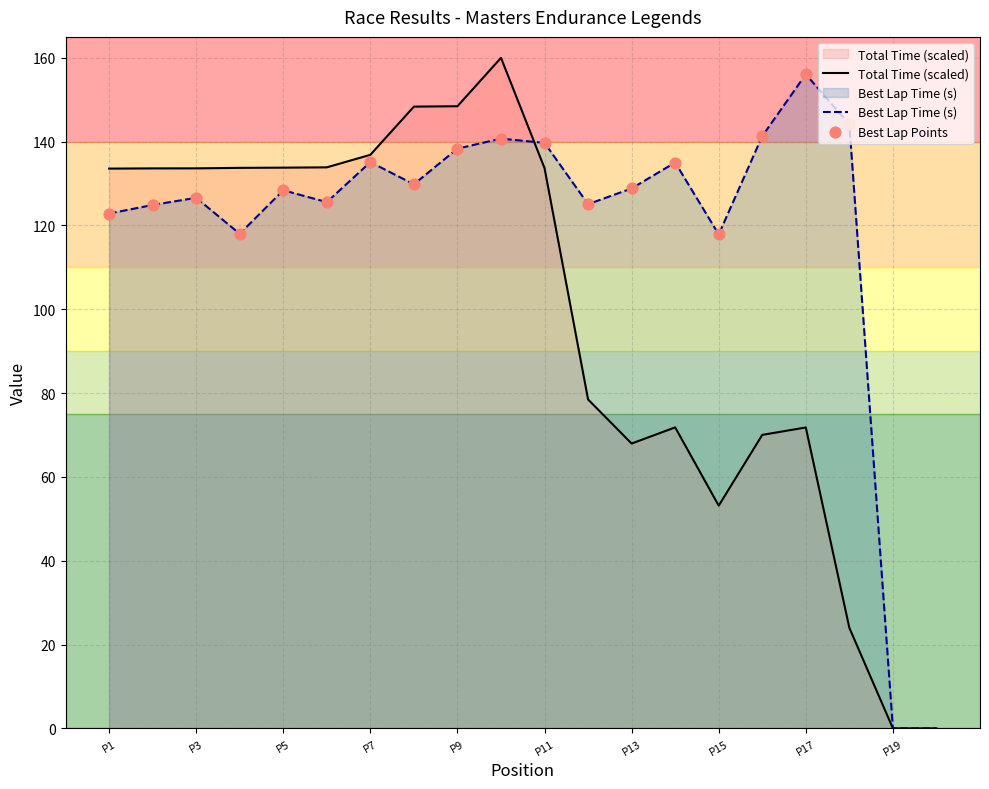

Is the value of Best Lap time at Larry Connor greater than the value of Total Time at Robert Blain?

No